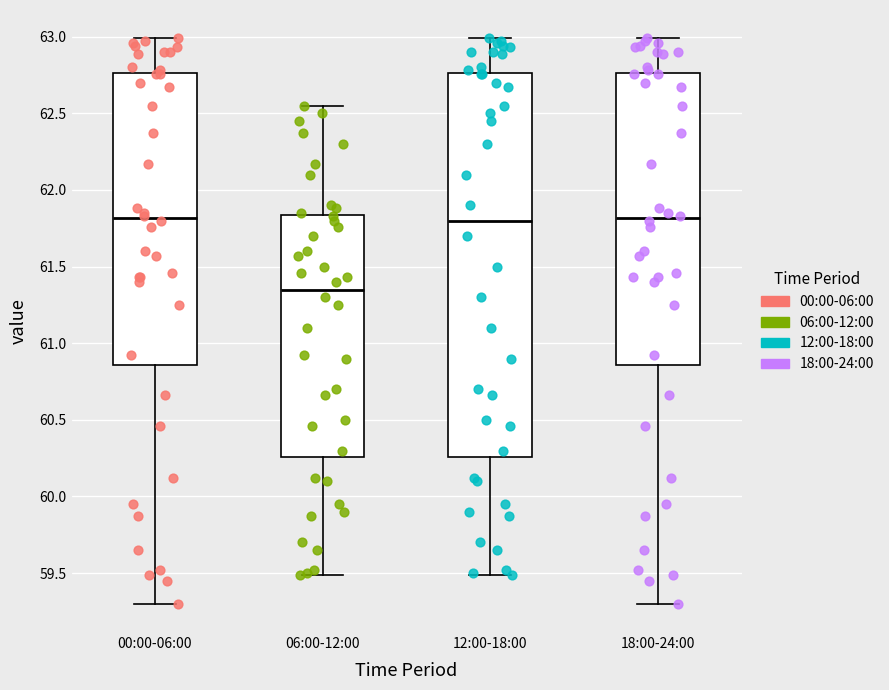

Reading left to right, transcribe this box plot: for each box, give where its median line is, the range the box spans, and where its two whiskers end, as read against the y-axis. The values are not printed on the chart, so give them approximately, as read against the axis.

00:00-06:00: median 61.80, box 60.85 to 62.75, whiskers 59.30 to 63.00
06:00-12:00: median 61.35, box 60.25 to 61.85, whiskers 59.50 to 62.55
12:00-18:00: median 61.80, box 60.25 to 62.75, whiskers 59.50 to 63.00
18:00-24:00: median 61.80, box 60.85 to 62.75, whiskers 59.30 to 63.00